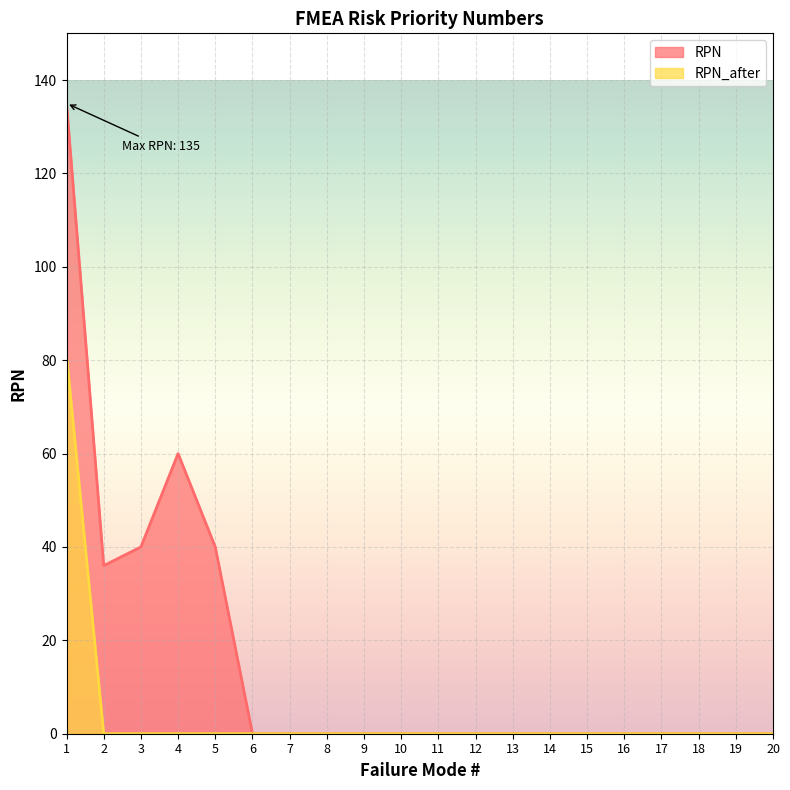

List the series in order of their peak value, lowest first.

RPN_after, RPN